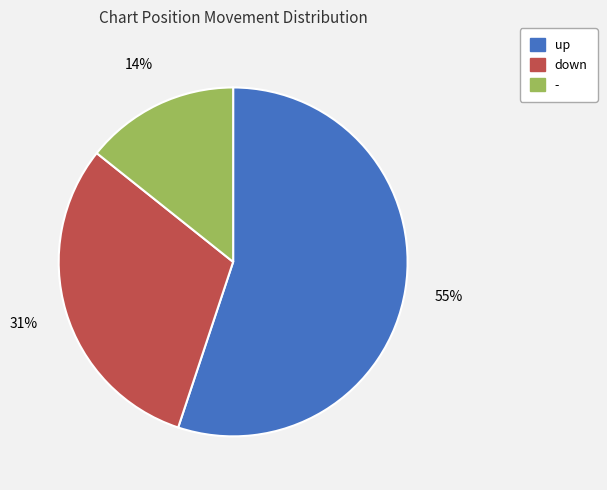

Approximately how many times larger is the value at - compared to up?

0.3